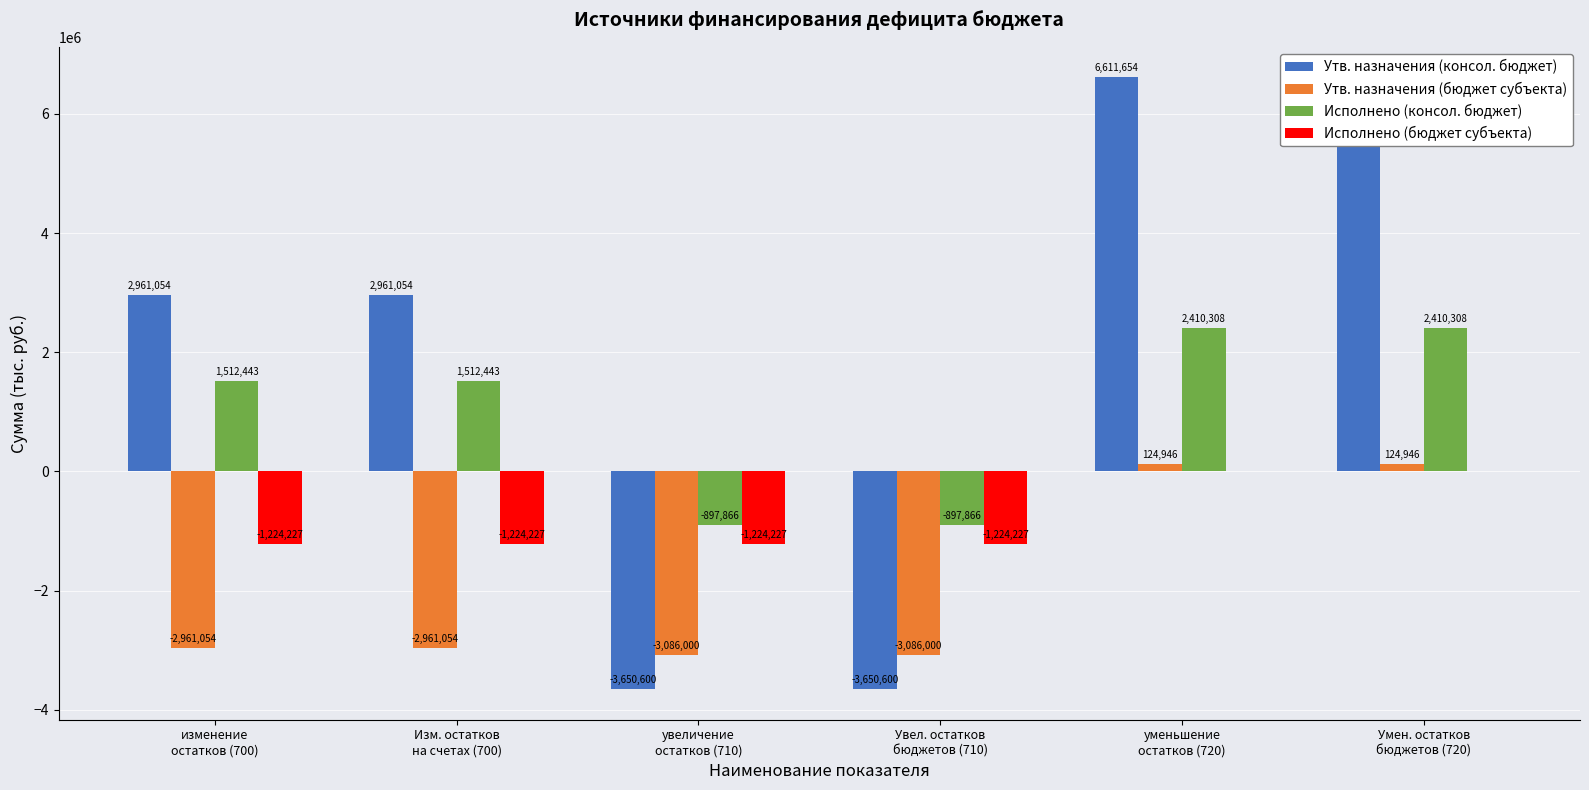

Reading left to right, transcribe all the data shown in this chart.

Утв. назначения (консол. бюджет): изменение
остатков (700)=2961054.0	Изм. остатков
на счетах (700)=2961054.0	увеличение
остатков (710)=-3650600.0	Увел. остатков
бюджетов (710)=-3650600.0	уменьшение
остатков (720)=6611654.0	Умен. остатков
бюджетов (720)=6611654.0
Утв. назначения (бюджет субъекта): изменение
остатков (700)=-2961054.0	Изм. остатков
на счетах (700)=-2961054.0	увеличение
остатков (710)=-3086000.0	Увел. остатков
бюджетов (710)=-3086000.0	уменьшение
остатков (720)=124946.0	Умен. остатков
бюджетов (720)=124946.0
Исполнено (консол. бюджет): изменение
остатков (700)=1512442.6	Изм. остатков
на счетах (700)=1512442.6	увеличение
остатков (710)=-897865.5	Увел. остатков
бюджетов (710)=-897865.5	уменьшение
остатков (720)=2410308.1	Умен. остатков
бюджетов (720)=2410308.1
Исполнено (бюджет субъекта): изменение
остатков (700)=-1224227.0	Изм. остатков
на счетах (700)=-1224227.0	увеличение
остатков (710)=-1224227.0	Увел. остатков
бюджетов (710)=-1224227.0	уменьшение
остатков (720)=0.0	Умен. остатков
бюджетов (720)=0.0